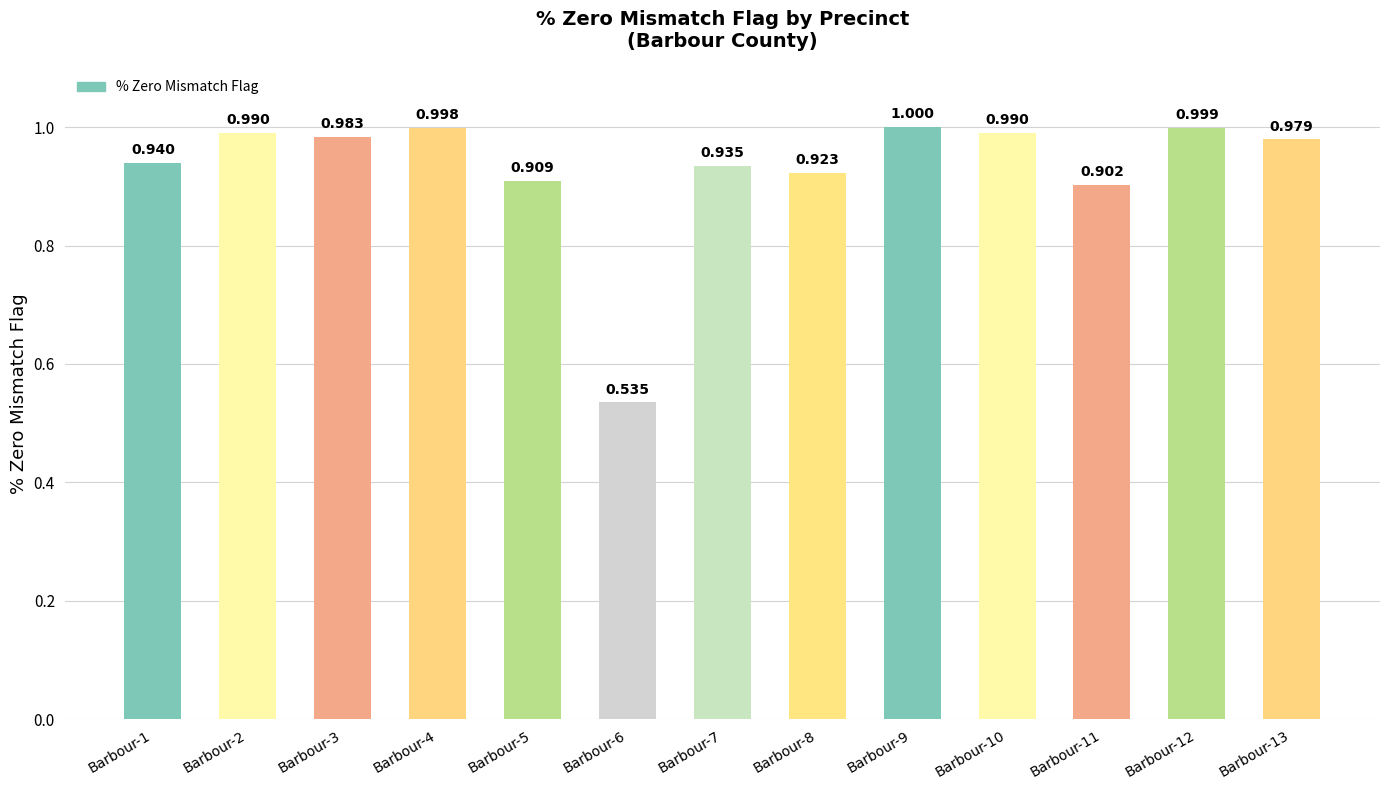

What is the value of the 11th bar from the left?

0.9